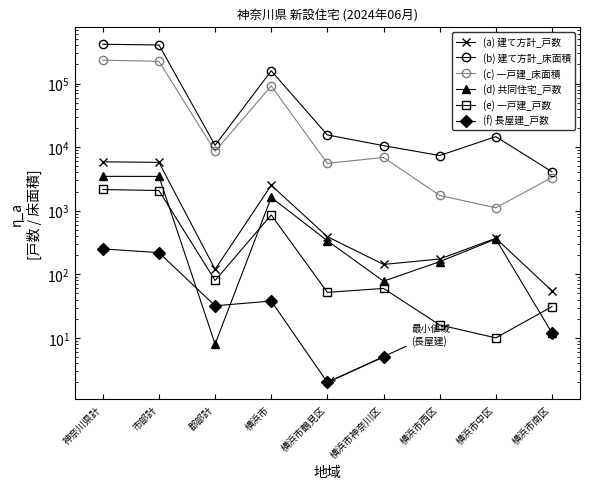

How many lines are shown in the chart?

6